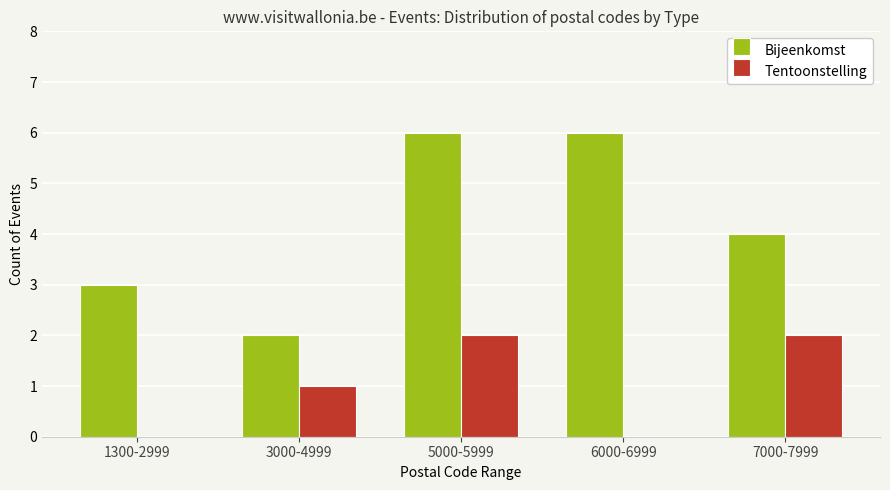

What is the greatest value displayed?

6